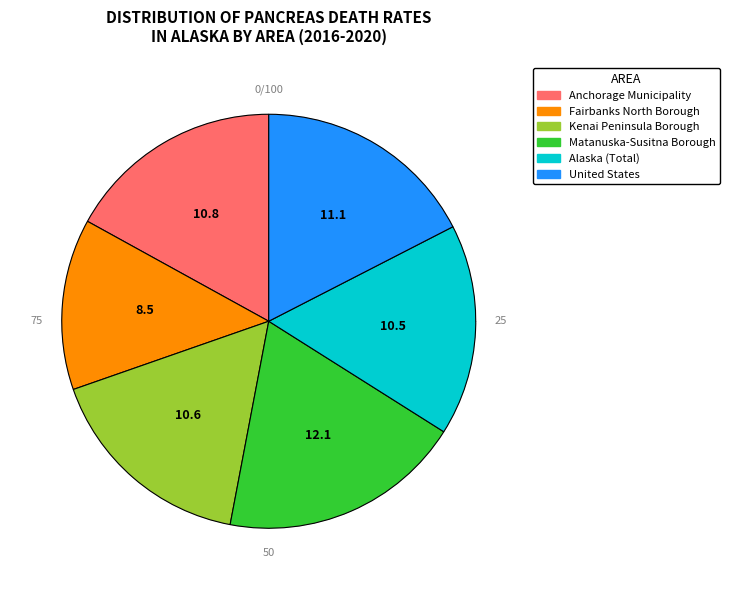

What is the change in value from Alaska (Total) to United States?

+0.6